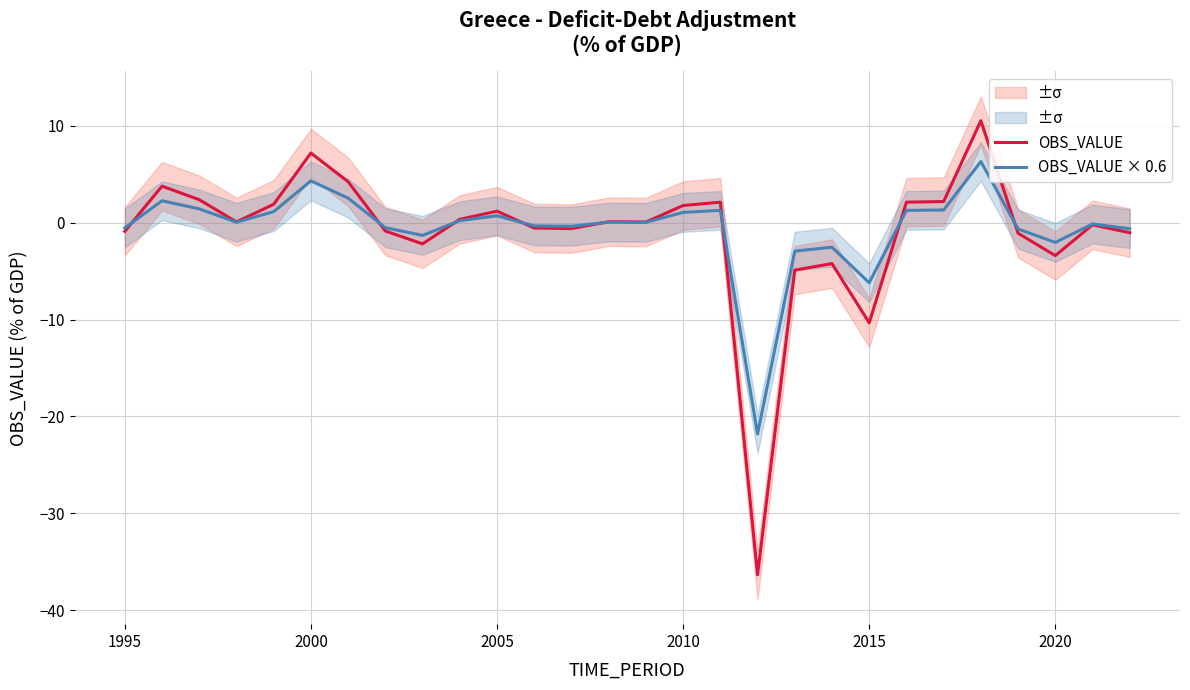

Is it true that OBS_VALUE equals 7.2 at 2000?

True